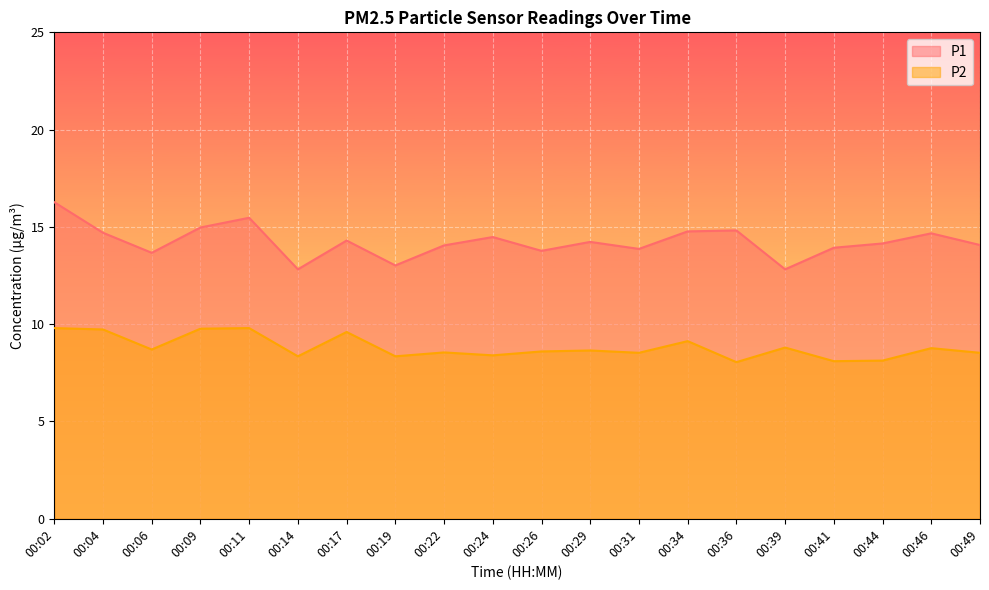

How many interior local peaks does the P1 series have?

6